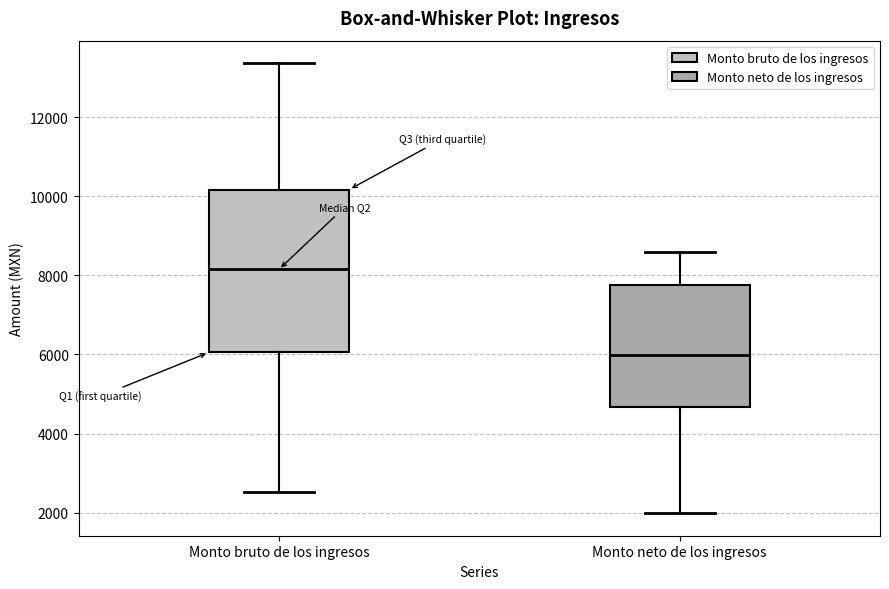

Which box has the lowest median line?

Monto neto de los ingresos